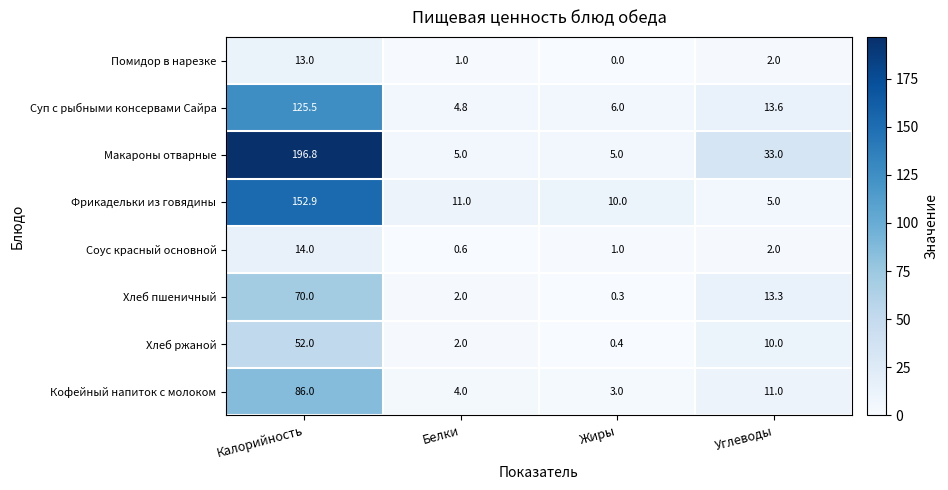

Is the value of Хлеб пшеничный at Жиры greater than the value of Фрикадельки из говядины at Углеводы?

No